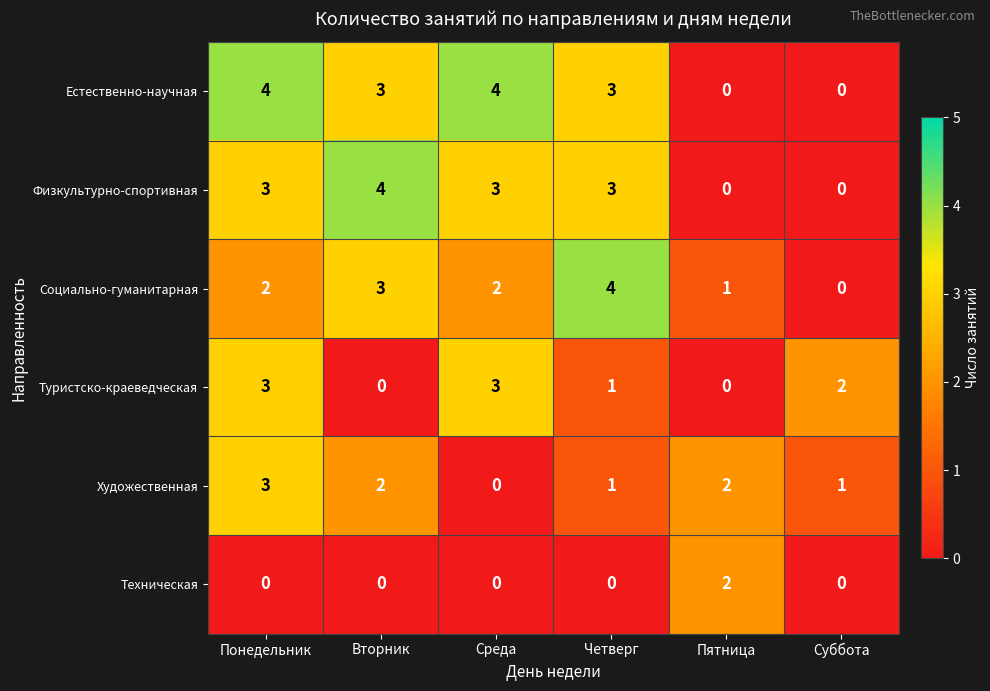

True or false: Туристско-краеведческая has a value of 2 at Вторник.

False